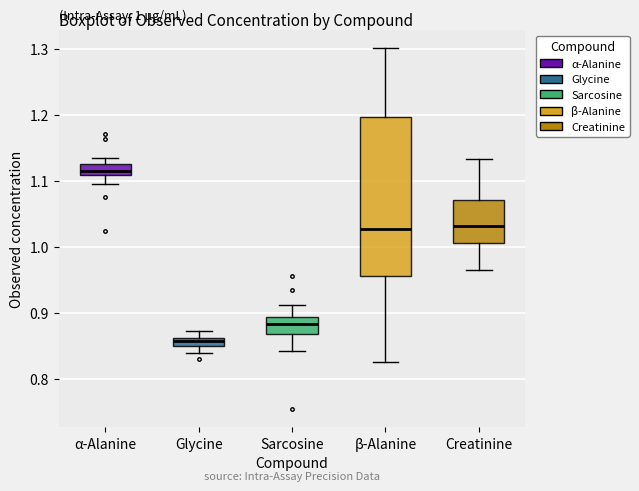

Which box is the tallest, from its lower edge to its upper edge?

β-Alanine